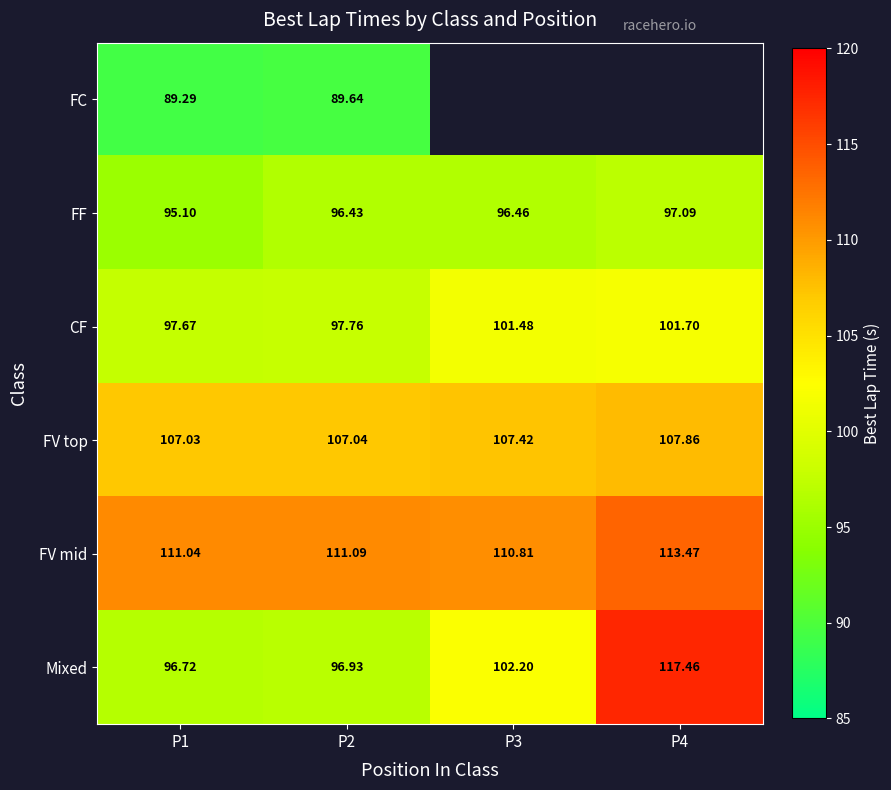

The FV mid series shows 192.6 at P2. True or false?

False